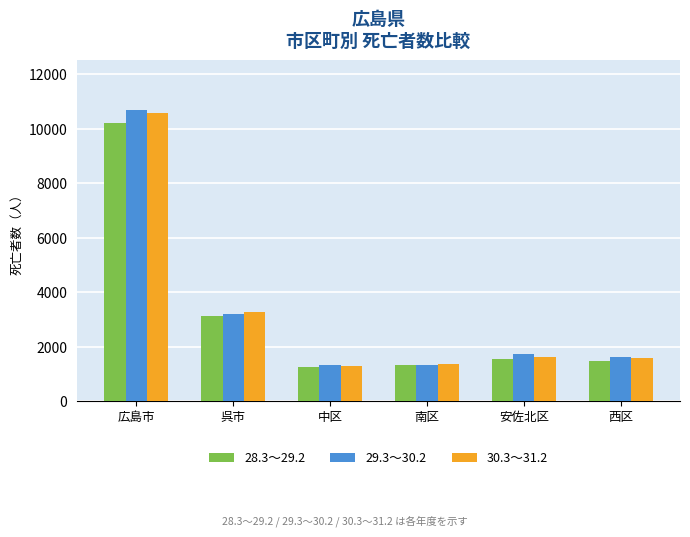

At which label does 30.3～31.2 first exceed 1602?

広島市